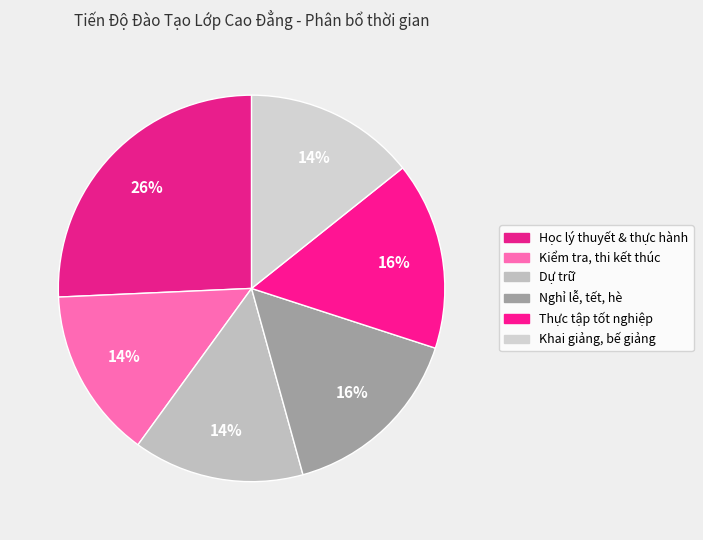

How many segments does this pie chart have?

6